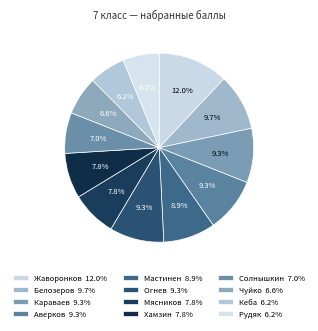

Rank the categories by value from lowest to highest.

Кеба, Рудяк, Чуйко, Солнышкин, Мясников, Хамзин, Мастинен, Караваев, Аверков, Огнев, Белозеров, Жаворонков